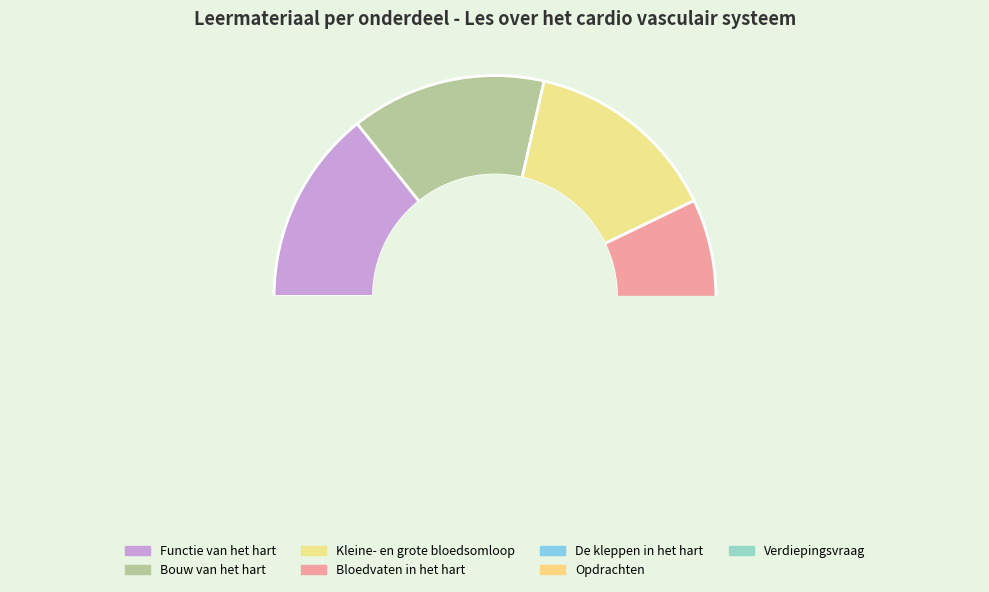

Is there any slice that represents more than half of the pie?

No